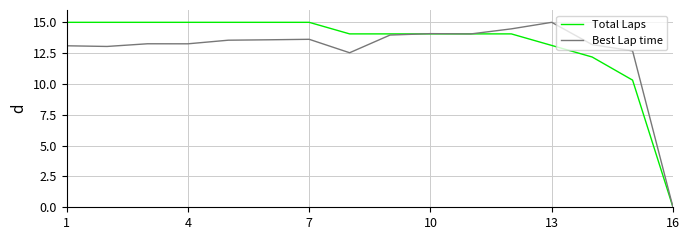

What is the sum of all Best Lap time values?

203.4